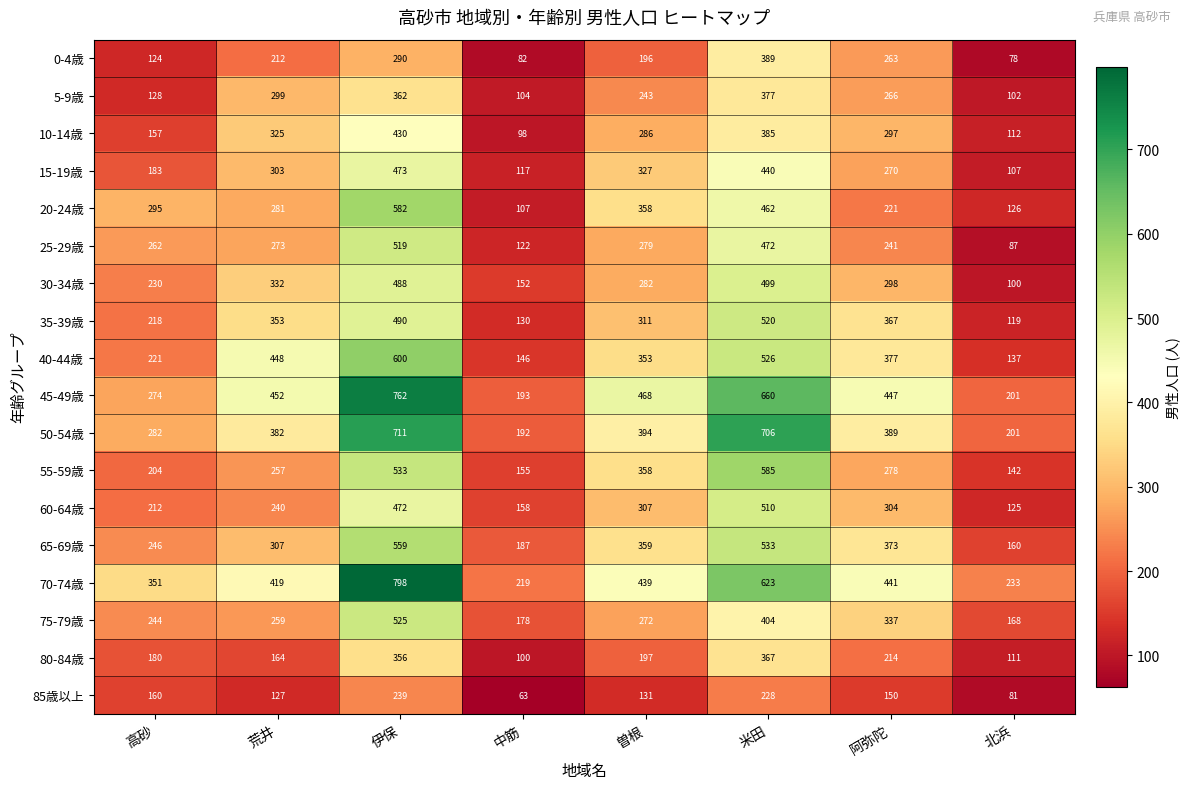

The value of 70-74歳 at 阿弥陀 is 244. True or false?

False